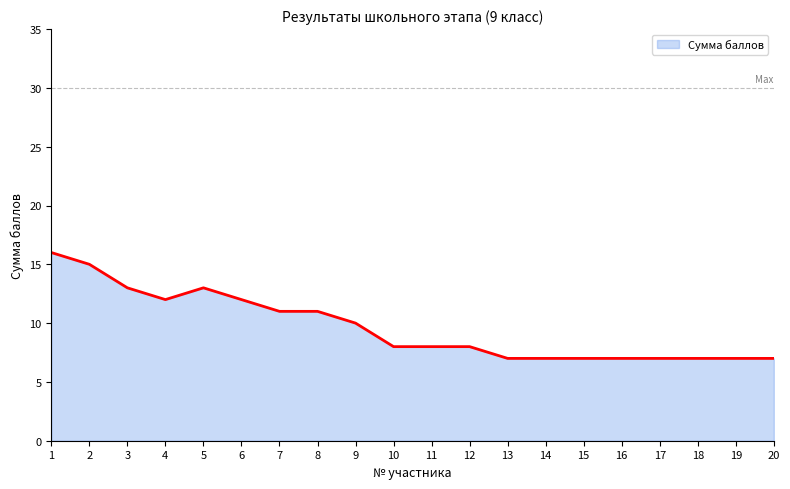

Reading left to right, list all the values displayed in this chart.

16	15	13	12	13	12	11	11	10	8	8	8	7	7	7	7	7	7	7	7